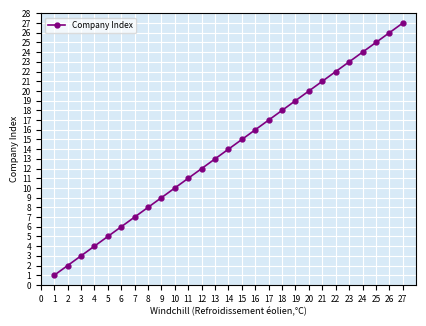

At which category does the chart reach its peak across all series?

27